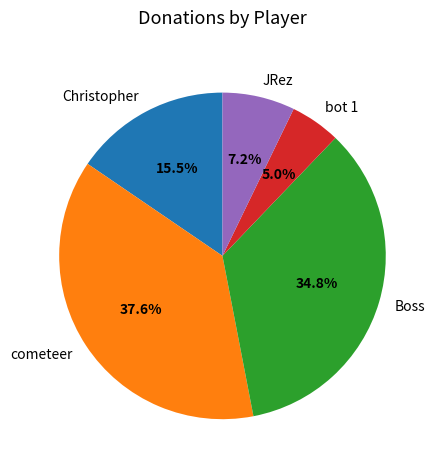

How many segments does this pie chart have?

5